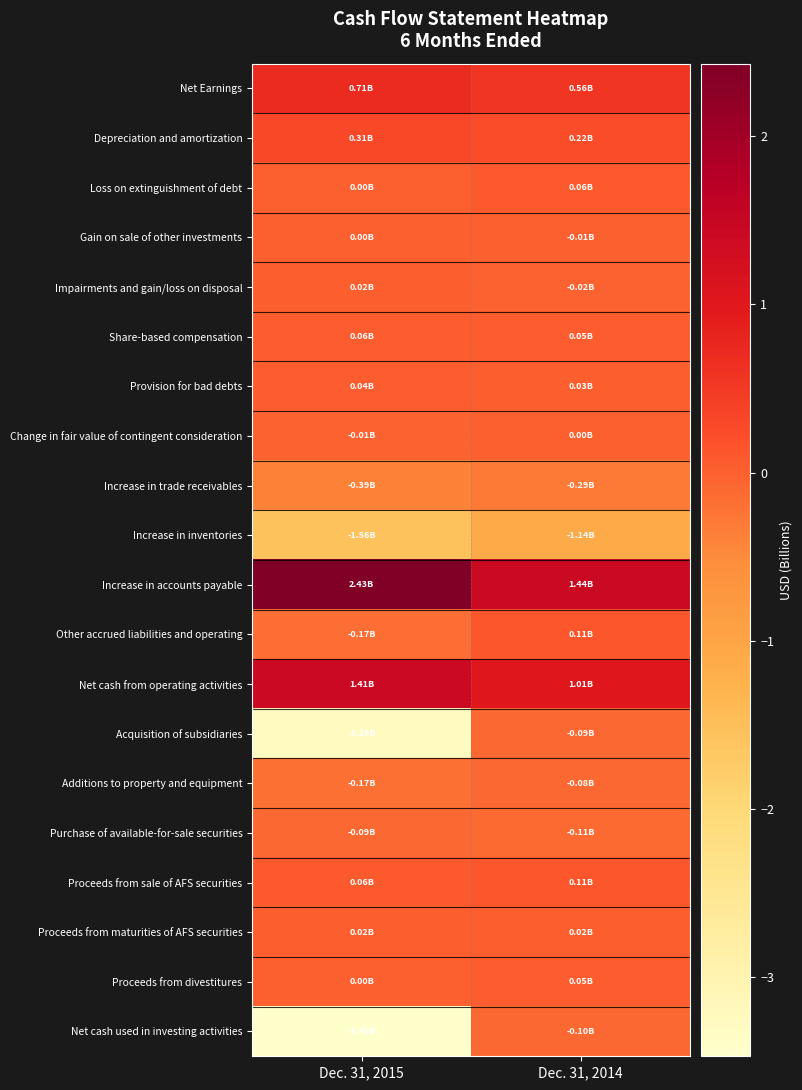

How many categories are shown in the chart?

2